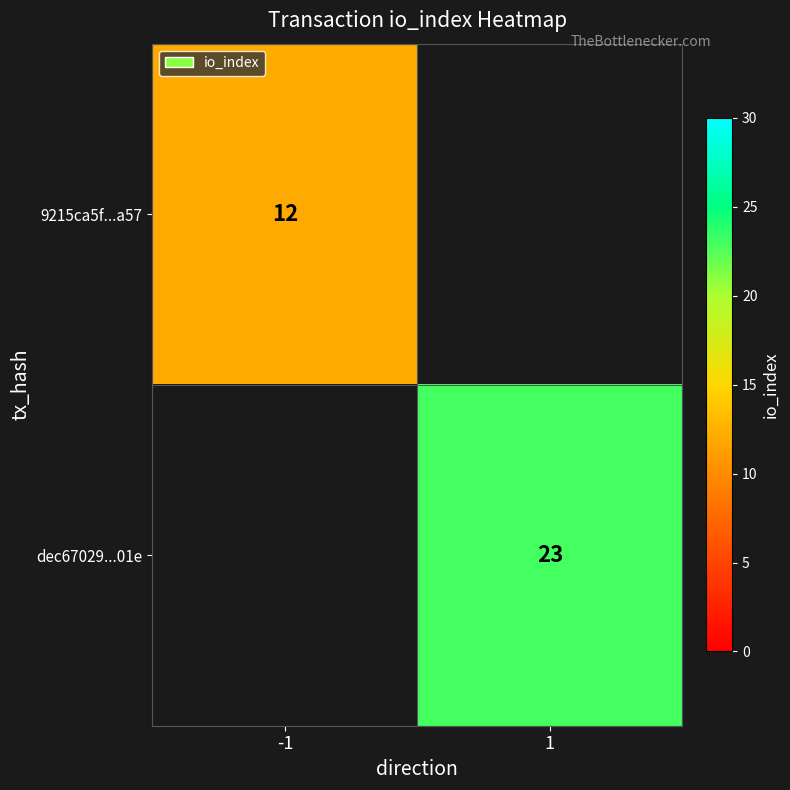

Count the number of data series in this chart.

2